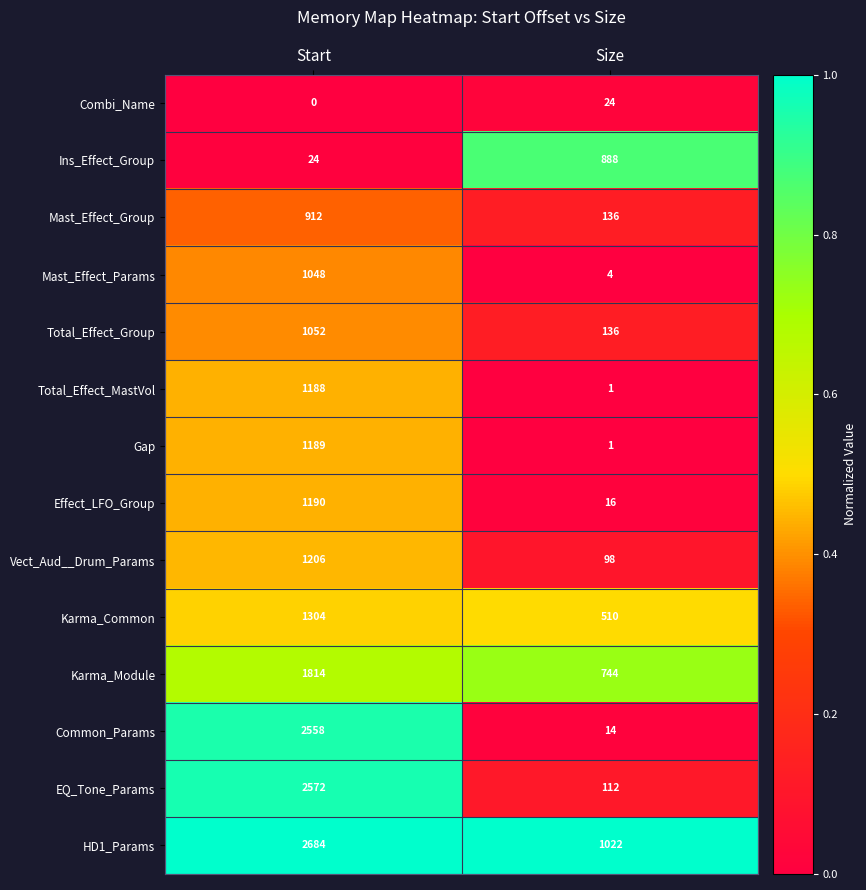

What is the difference between the maximum and minimum values in the Common_Params series?

2544